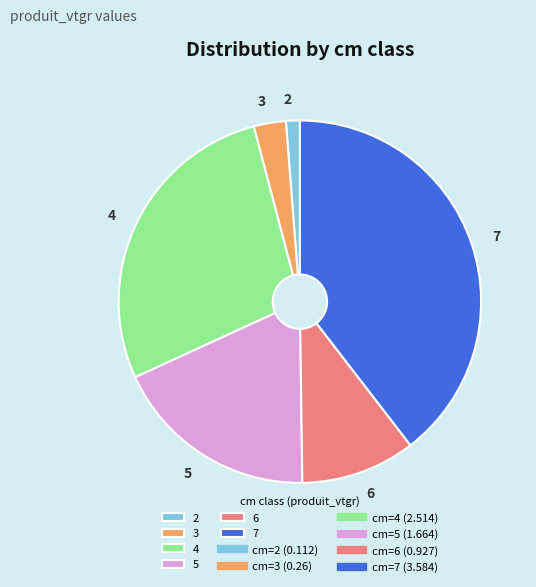

Which has a higher value, 3 or 4?

4